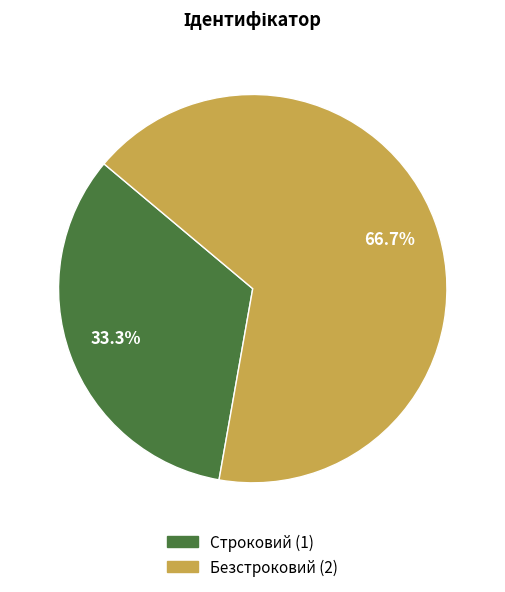

How many segments does this pie chart have?

2